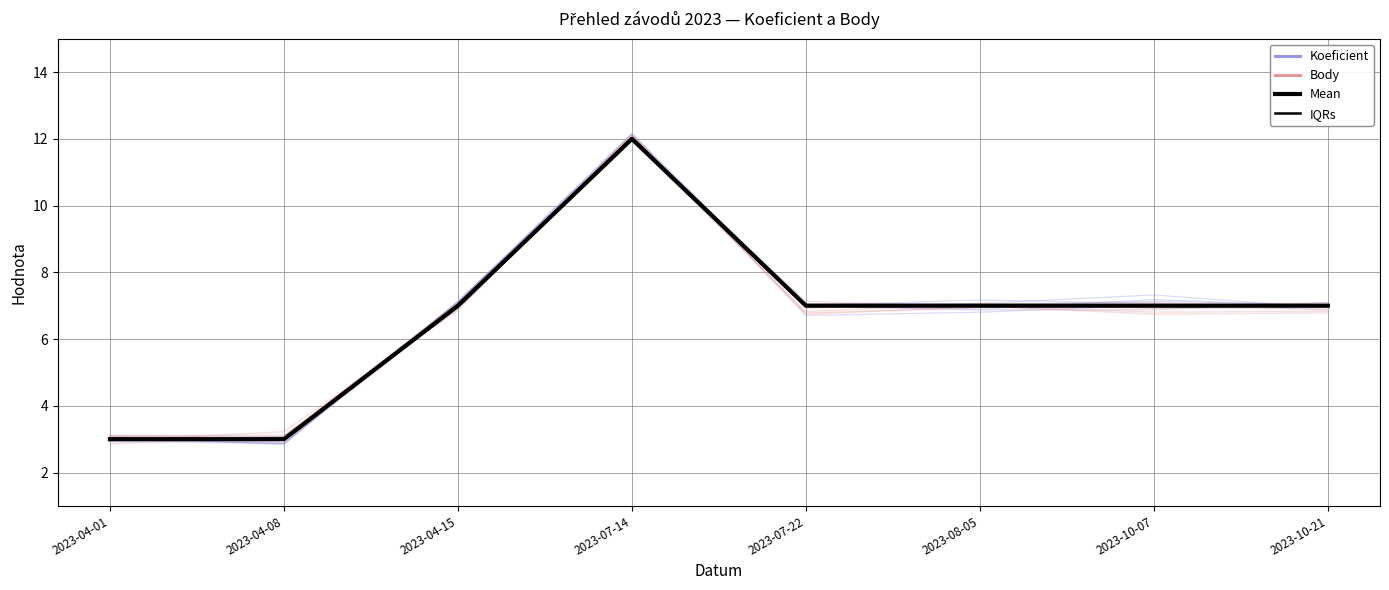

True or false: IQRs has more than 2 points higher than both neighbors.

False